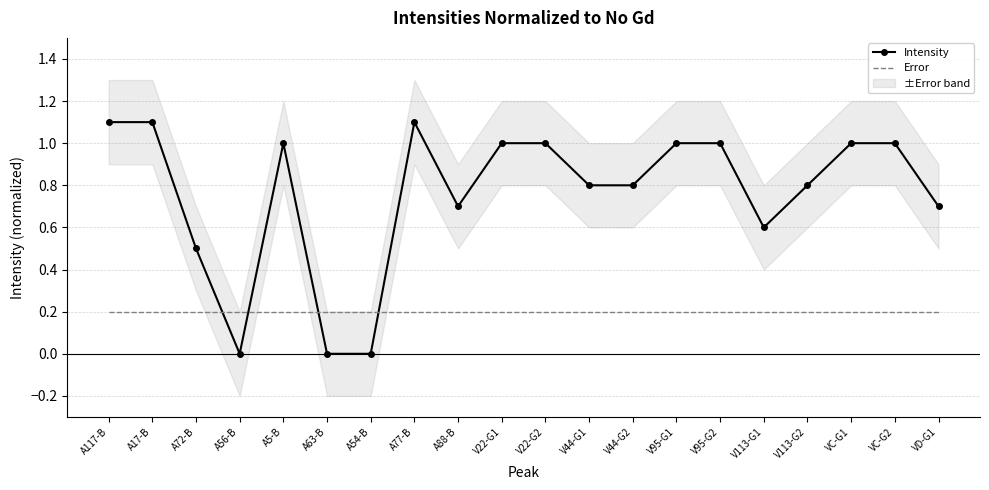

How many positive values does the Intensity series have?

17